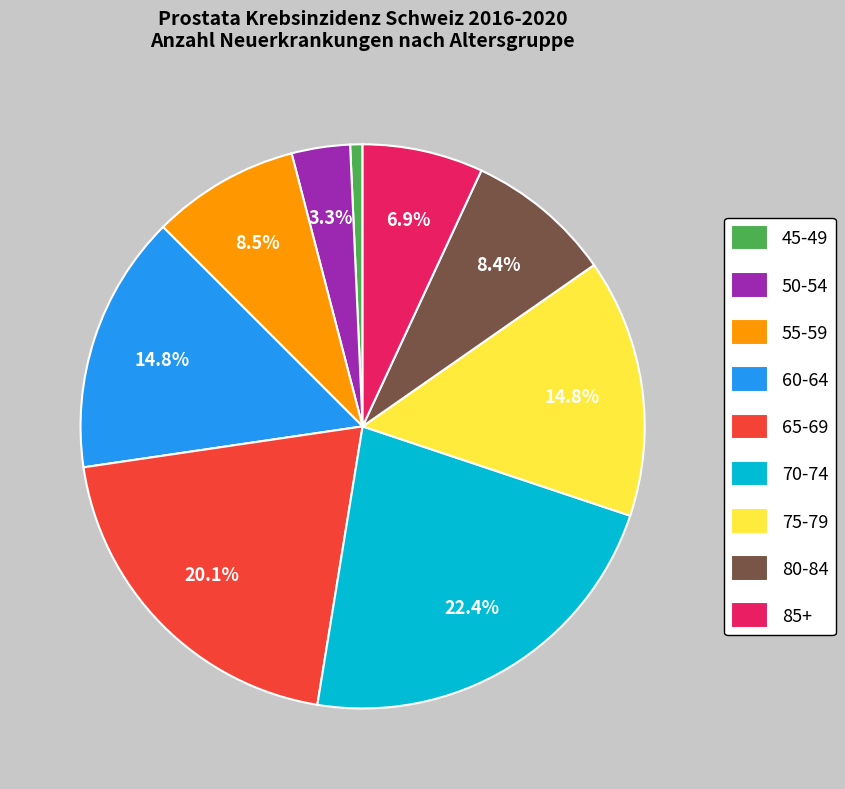

Combined, do 45-49 and 80-84 account for over 50%?

No